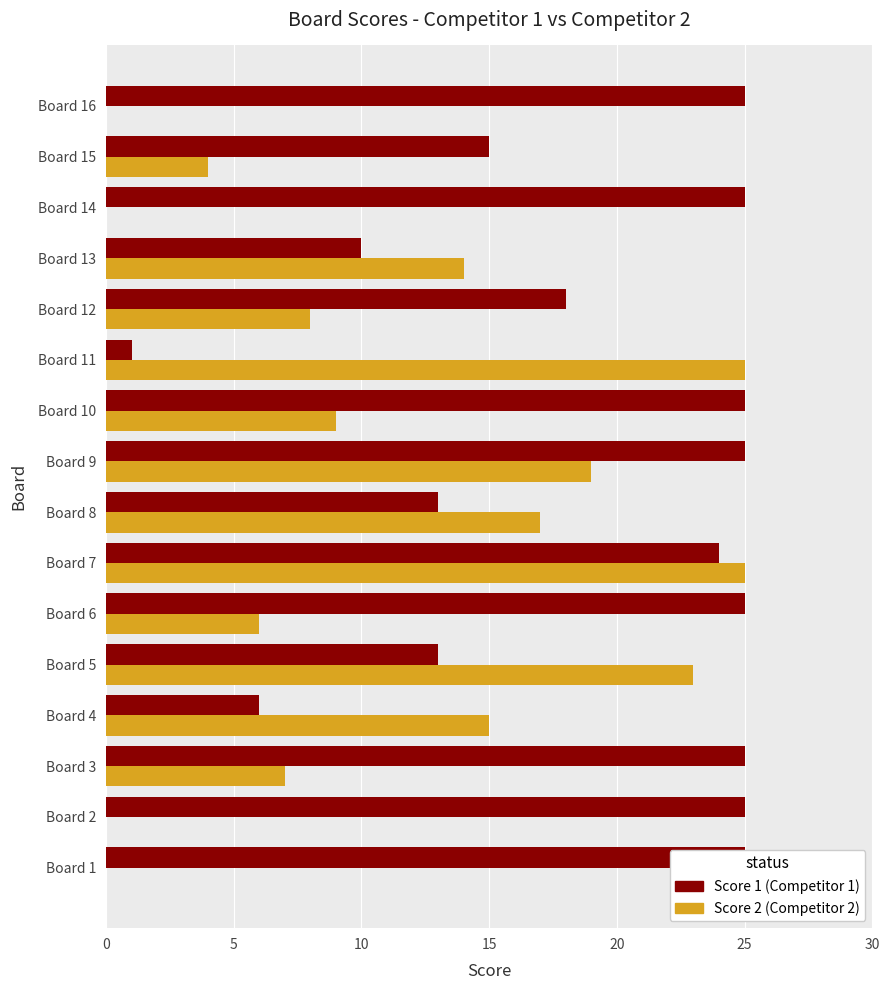

Rank the series by their maximum value, from lowest to highest.

Score 1 (Competitor 1), Score 2 (Competitor 2)